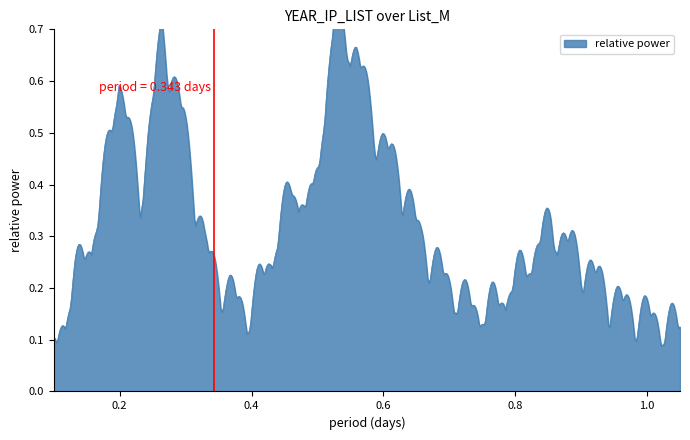

True or false: the data shows 0.1 at 2023.

False